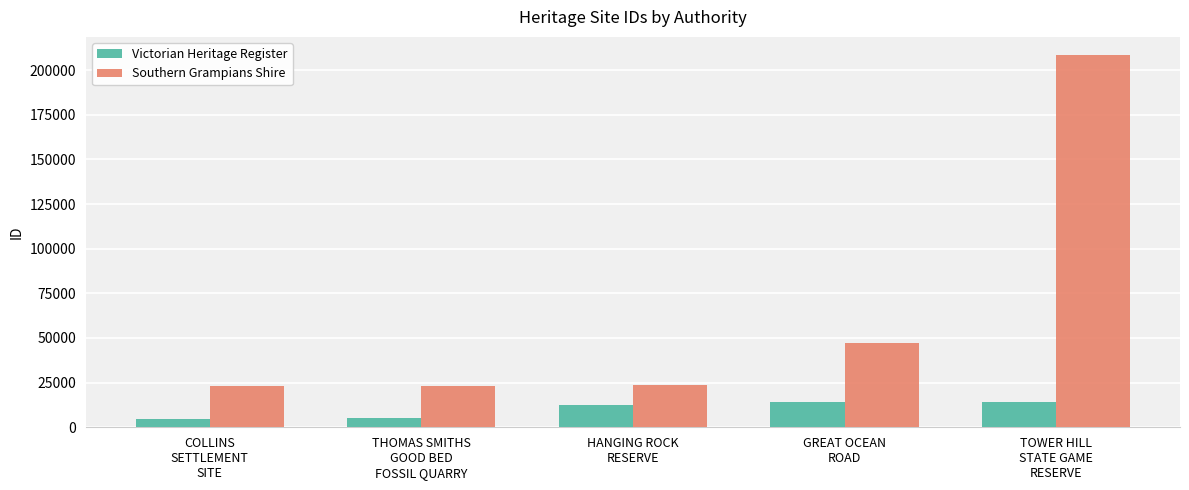

Rank the series by their maximum value, from highest to lowest.

Southern Grampians Shire, Victorian Heritage Register